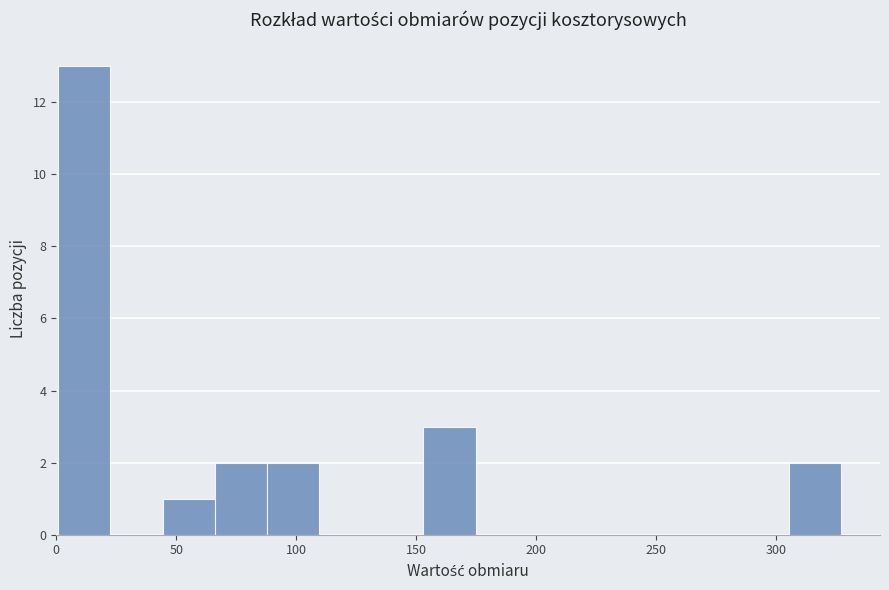

Which range on the x-axis has the tallest bar?

0 to 25